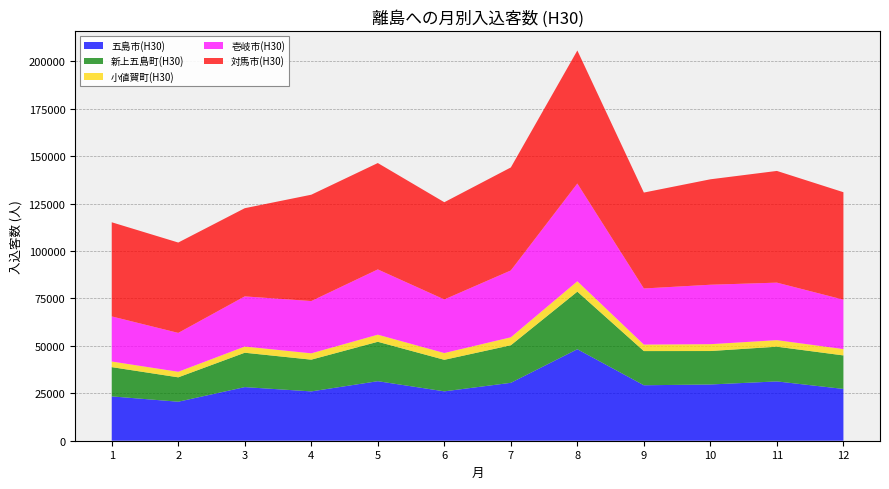

Reading right to left, what are all the values shown in this chart?

五島市(H30): 27308	31277	29654	29249	48252	30539	26035	31395	26006	28273	20573	23378
新上五島町(H30): 17677	18304	17646	18023	30358	19809	16631	20776	16743	18129	12855	15428
小値賀町(H30): 3352	3447	3613	3432	5474	4196	3572	3753	3340	3267	2934	2961
壱岐市(H30): 26050	30337	31343	29580	51546	35254	28265	34413	27562	26450	20496	23784
対馬市(H30): 56664	58907	55604	50579	70156	54312	51264	56095	56078	46502	47656	49646